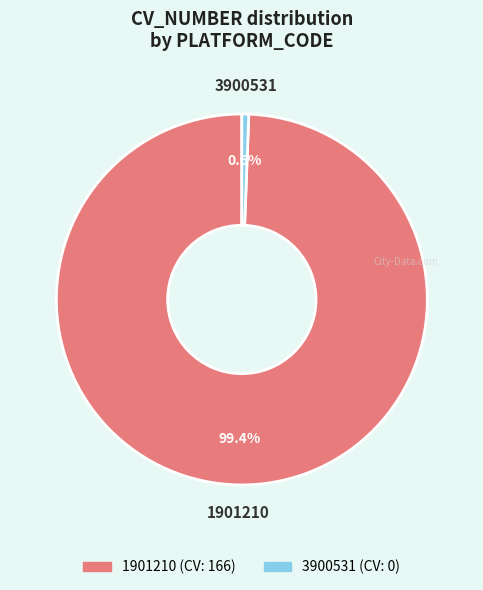

To the nearest percent, what percentage of the pie is 1901210?

99%